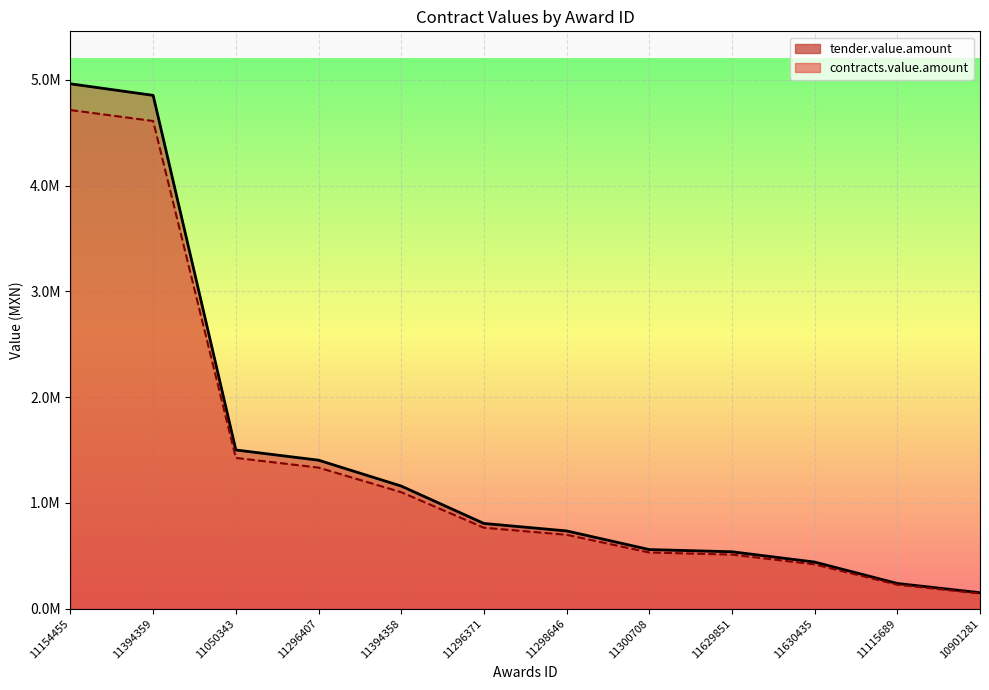

True or false: contracts.value.amount has more than 2 interior local peaks.

False